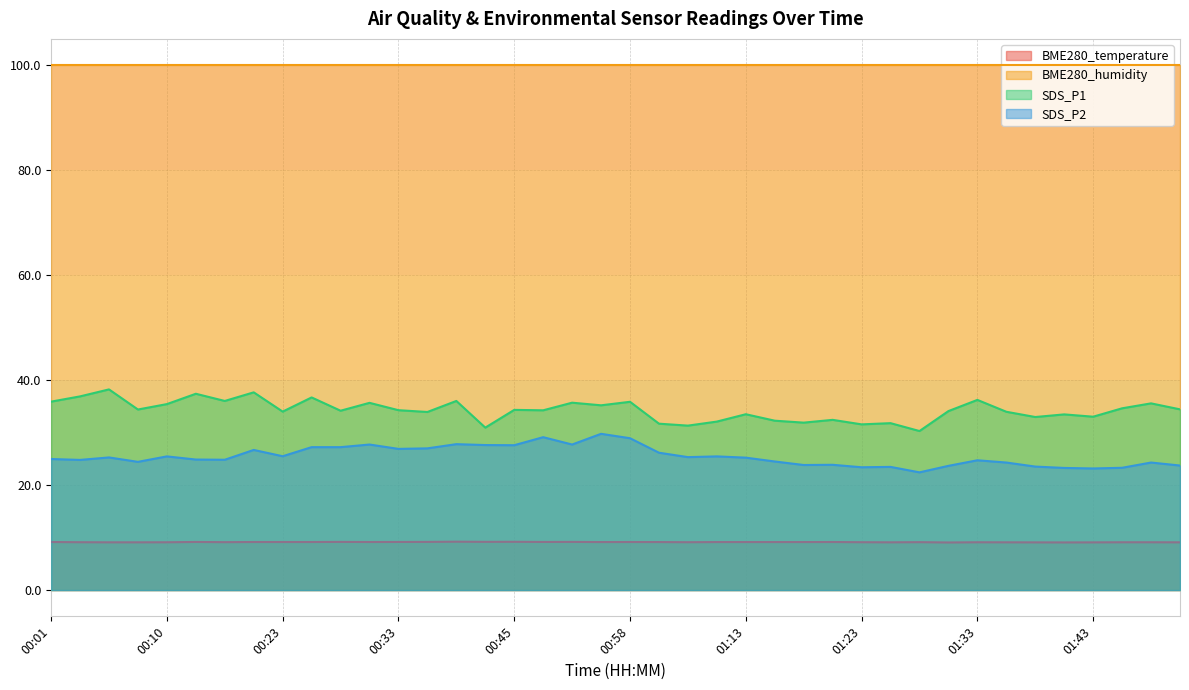

The value of SDS_P2 at 00:33 is 26.9. True or false?

True